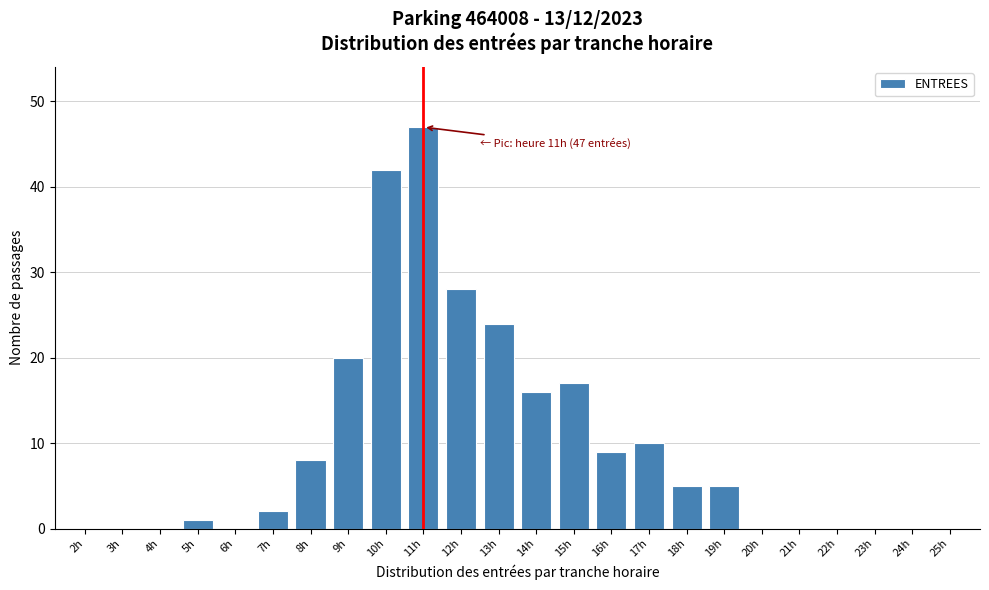

Reading left to right, transcribe all the data shown in this chart.

2h=0	3h=0	4h=0	5h=1	6h=0	7h=2	8h=8	9h=20	10h=42	11h=47	12h=28	13h=24	14h=16	15h=17	16h=9	17h=10	18h=5	19h=5	20h=0	21h=0	22h=0	23h=0	24h=0	25h=0